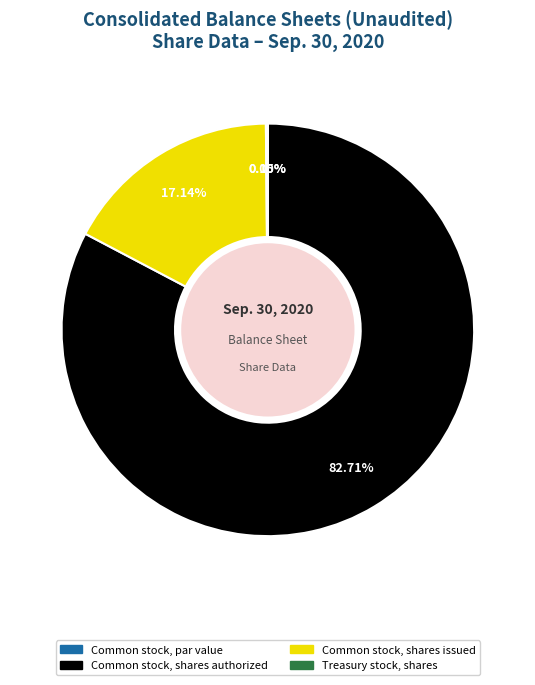

How much of the chart is everything except Treasury stock, shares?

99.8%